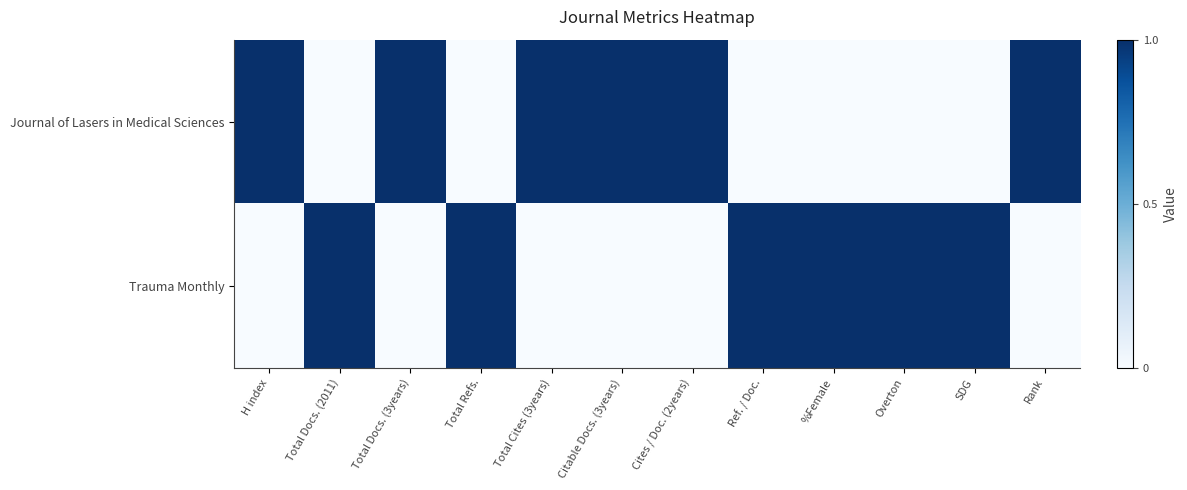

Reading left to right, transcribe all the data shown in this chart.

Journal of Lasers in Medical Sciences: H index=1	Total Docs. (2011)=0	Total Docs. (3years)=1	Total Refs.=0	Total Cites (3years)=1	Citable Docs. (3years)=1	Cites / Doc. (2years)=1	Ref. / Doc.=0	%Female=0	Overton=0	SDG=0	Rank=1
Trauma Monthly: H index=0	Total Docs. (2011)=1	Total Docs. (3years)=0	Total Refs.=1	Total Cites (3years)=0	Citable Docs. (3years)=0	Cites / Doc. (2years)=0	Ref. / Doc.=1	%Female=1	Overton=1	SDG=1	Rank=0